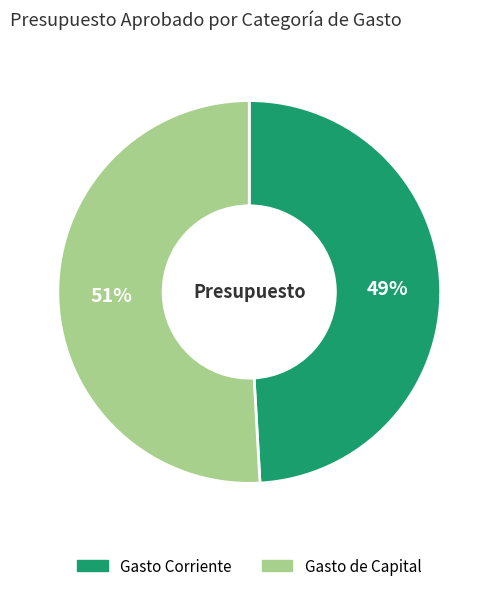

What is the smallest slice in the pie chart?

Gasto Corriente